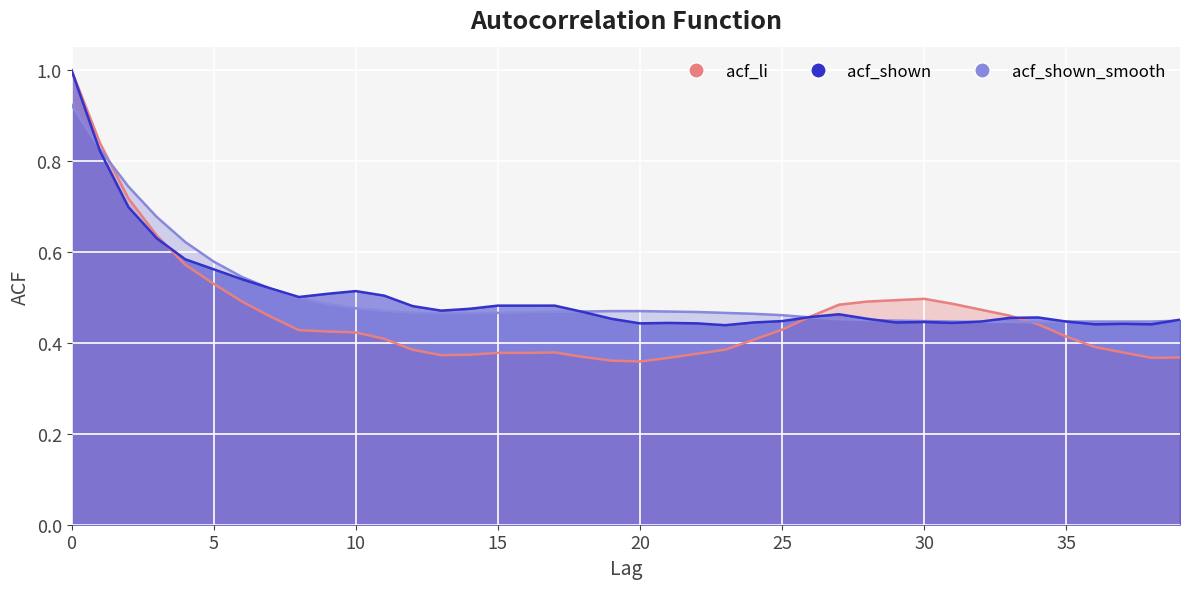

In acf_shown, how many points are lower than both neighbors (excluding endpoints)?

8